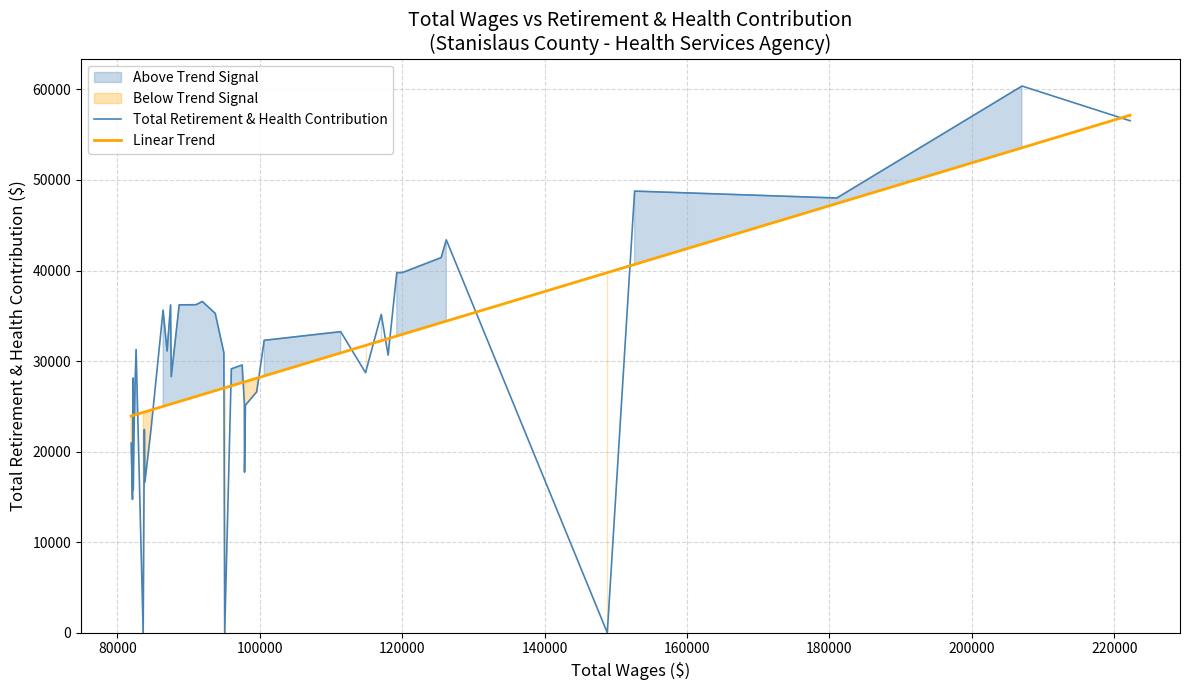

What is the minimum value for Linear Trend?

23933.1